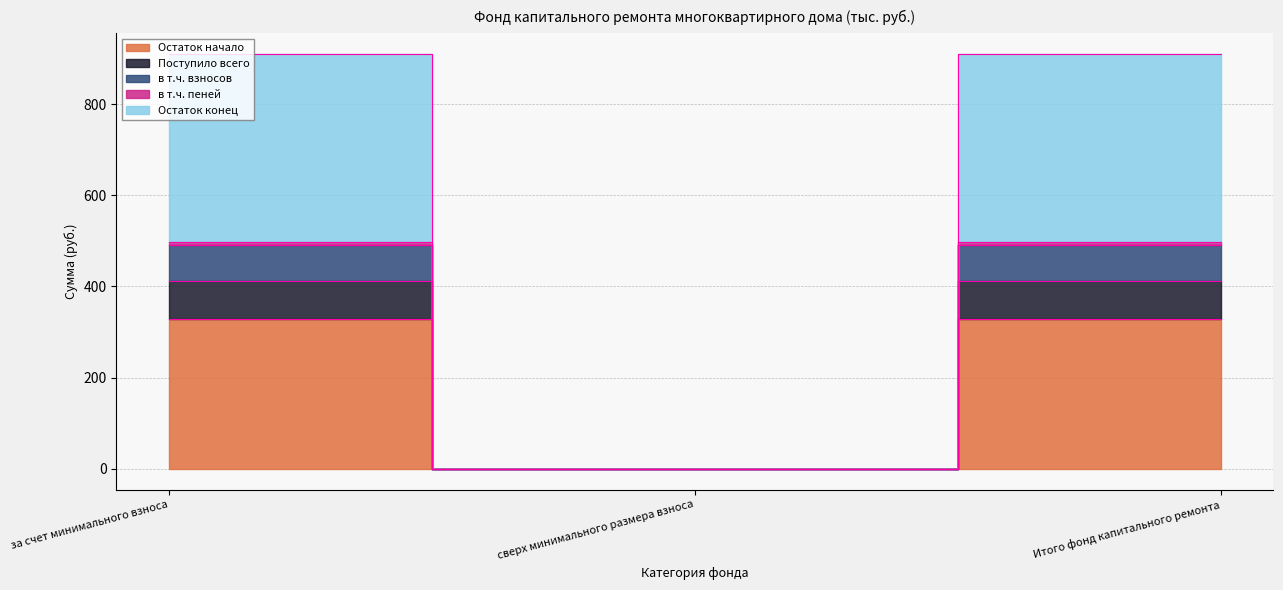

Does the chart display data point markers on the line(s)?

No